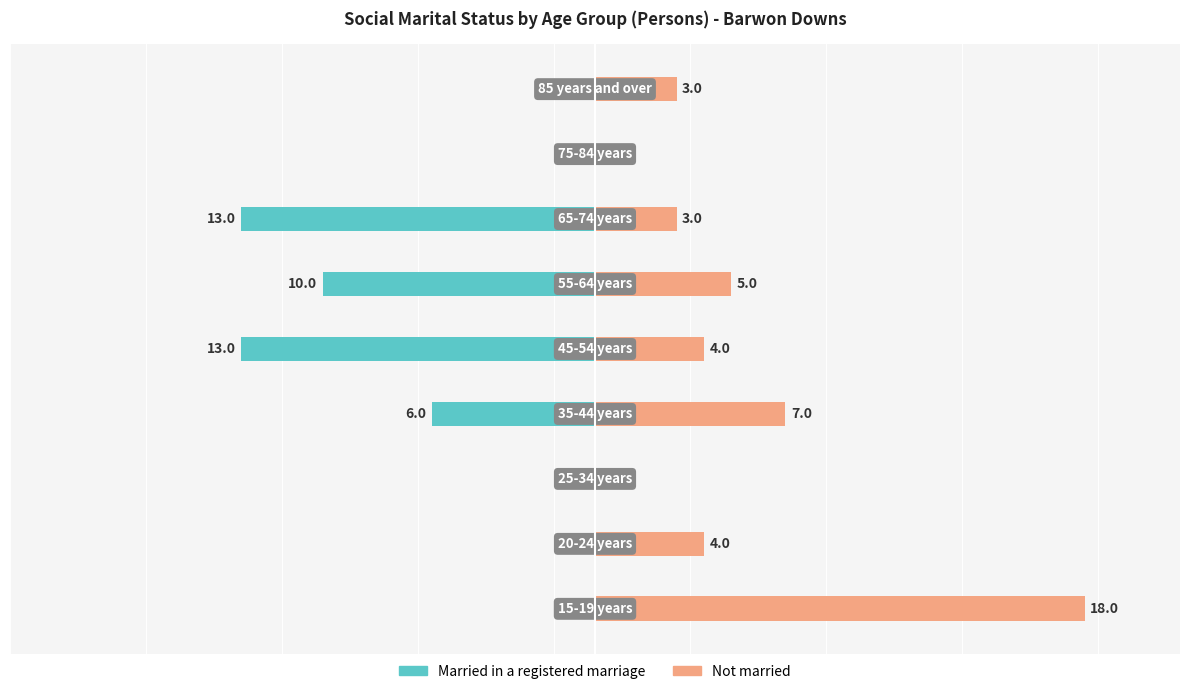

Which series changed the most between 0 and 3?

Not married